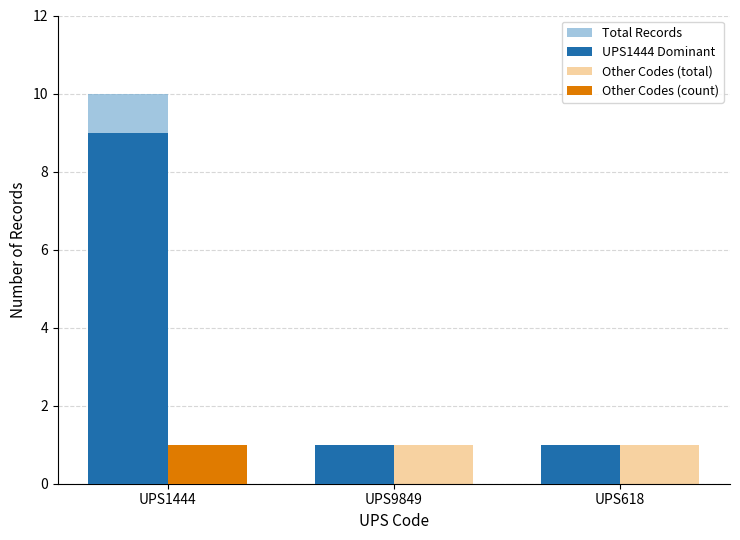

The Other Codes (count) series shows 2 at UPS1444. True or false?

False